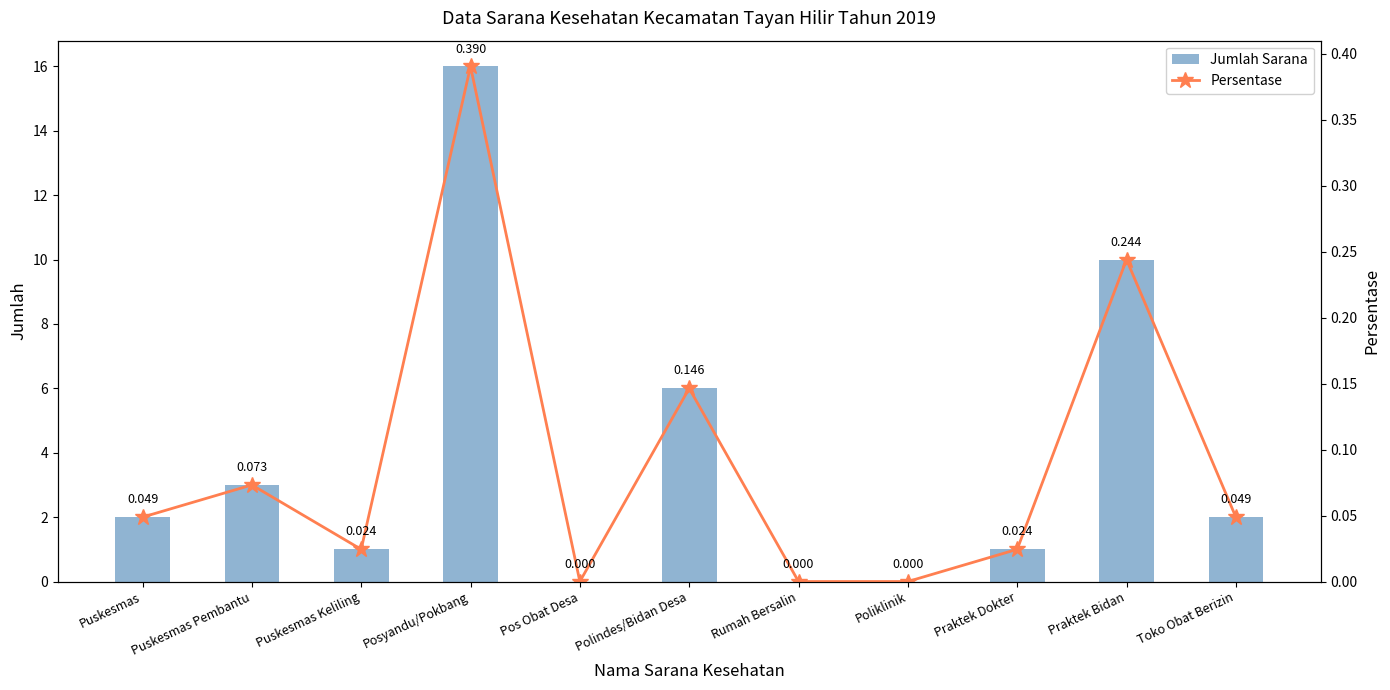

What is the difference between the maximum and minimum values in the Jumlah Sarana series?

16.0